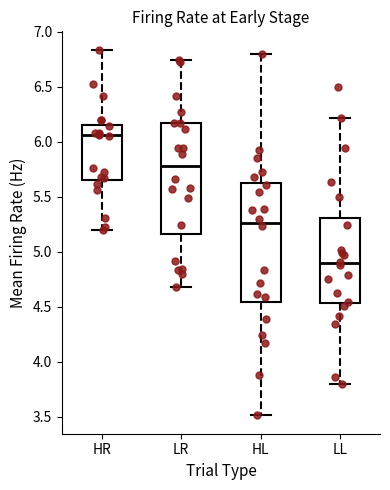

Reading left to right, transcribe this box plot: for each box, give where its median line is, the range the box spans, and where its two whiskers end, as read against the y-axis. The values are not printed on the chart, so give them approximately, as read against the axis.

HR: median 6.05, box 5.65 to 6.15, whiskers 5.20 to 6.85
LR: median 5.80, box 5.15 to 6.15, whiskers 4.70 to 6.75
HL: median 5.25, box 4.55 to 5.65, whiskers 3.50 to 6.80
LL: median 4.90, box 4.55 to 5.30, whiskers 3.80 to 6.20